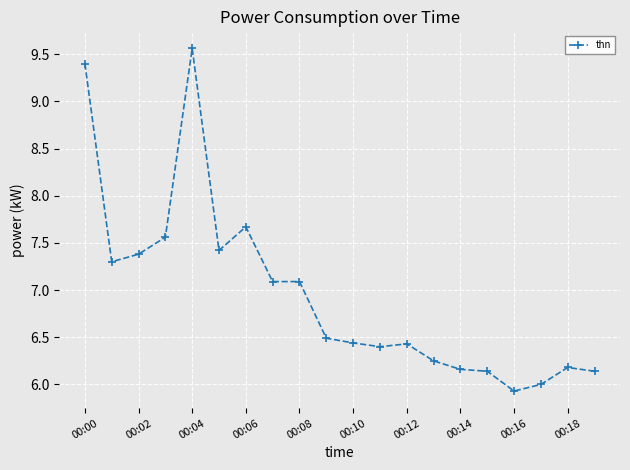

How many categories are shown in the chart?

20